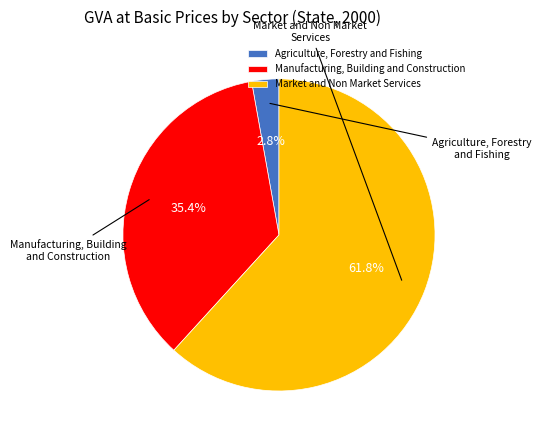

To the nearest percent, what is the difference between the largest and smallest slice percentages?

59%